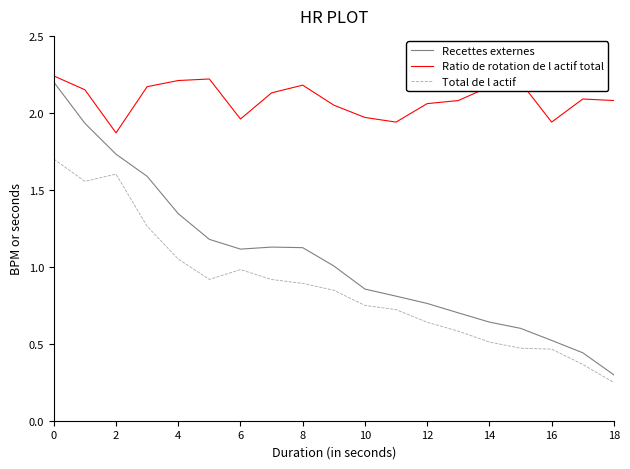

At how many categories does at least one series exceed 0?

19